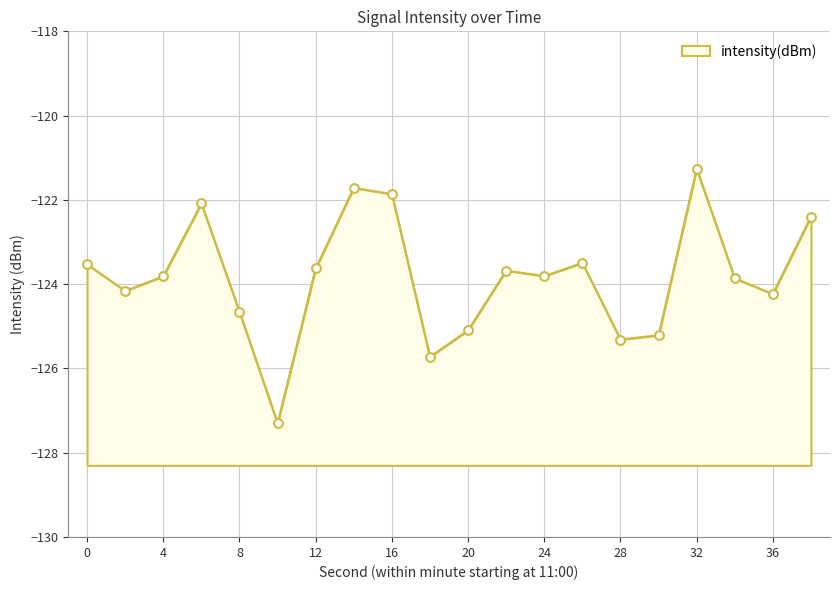

Which has a higher value, 10 or 32?

32